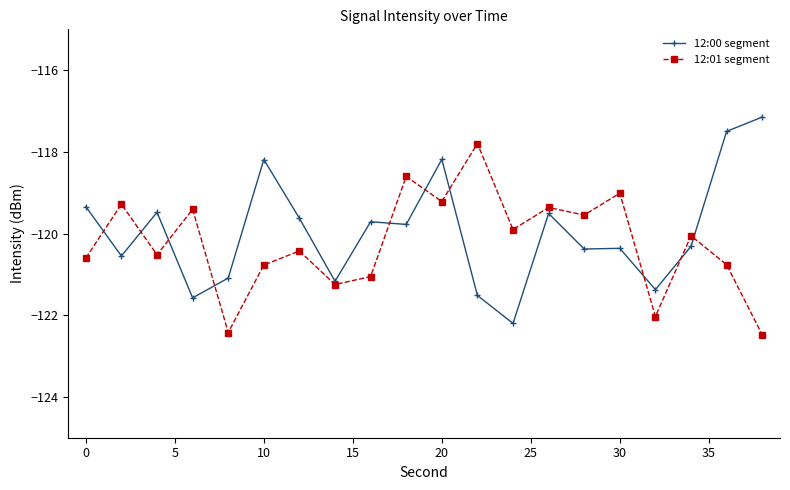

What are all the series names shown in the legend?

12:00 segment, 12:01 segment